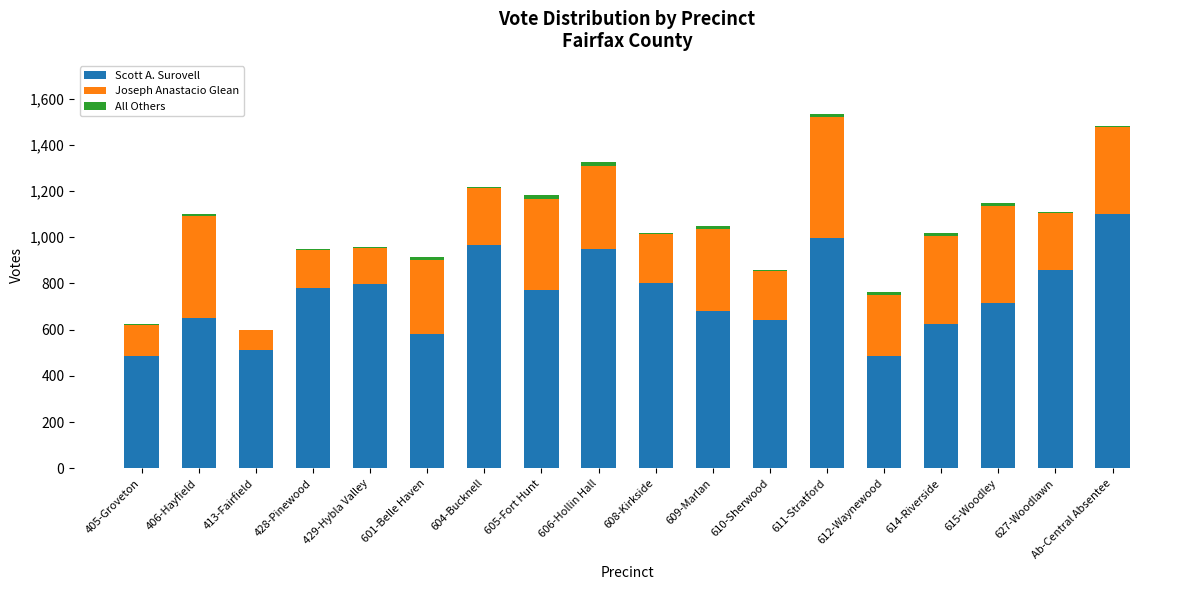

What is the maximum value for Scott A. Surovell?

1101